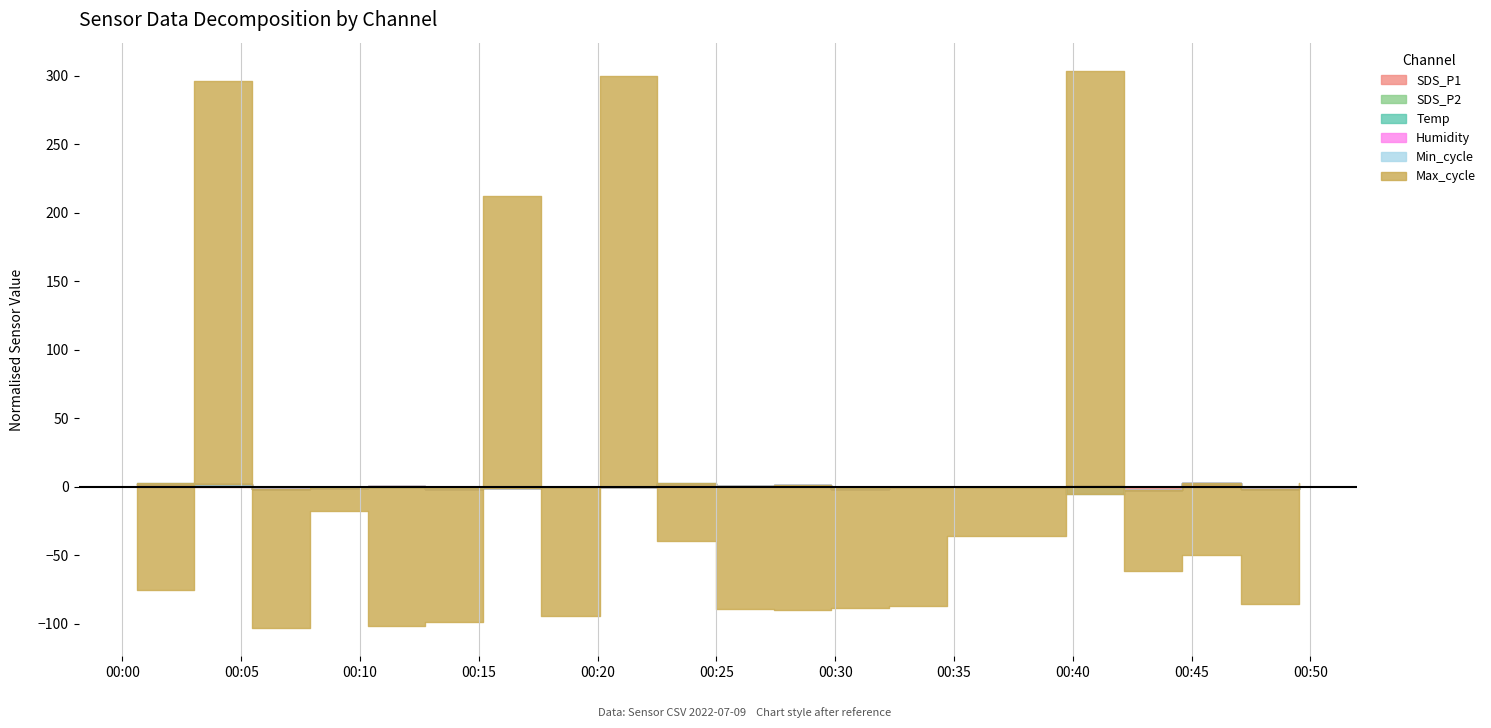

Reading left to right, what are all the values shown in this chart?

SDS_P1: 2022/07/09 00:00:36=7.4	2022/07/09 00:03:01=6.8	2022/07/09 00:05:27=3.7	2022/07/09 00:07:53=4.5	2022/07/09 00:10:19=5.1	2022/07/09 00:12:45=3.8	2022/07/09 00:15:11=4.7	2022/07/09 00:17:37=4.9	2022/07/09 00:20:05=5.2	2022/07/09 00:22:31=7.6	2022/07/09 00:24:58=5.9	2022/07/09 00:27:24=6.0	2022/07/09 00:29:49=4.0	2022/07/09 00:32:16=5.4	2022/07/09 00:34:41=5.4	2022/07/09 00:39:42=6.0	2022/07/09 00:42:10=3.1	2022/07/09 00:44:36=7.5	2022/07/09 00:47:04=4.0	2022/07/09 00:49:31=4.9
SDS_P2: 2022/07/09 00:00:36=2.0	2022/07/09 00:03:01=2.1	2022/07/09 00:05:27=1.9	2022/07/09 00:07:53=2.1	2022/07/09 00:10:19=2.5	2022/07/09 00:12:45=2.2	2022/07/09 00:15:11=1.9	2022/07/09 00:17:37=2.1	2022/07/09 00:20:05=1.9	2022/07/09 00:22:31=2.0	2022/07/09 00:24:58=2.0	2022/07/09 00:27:24=2.4	2022/07/09 00:29:49=1.9	2022/07/09 00:32:16=1.9	2022/07/09 00:34:41=1.8	2022/07/09 00:39:42=1.9	2022/07/09 00:42:10=2.0	2022/07/09 00:44:36=2.6	2022/07/09 00:47:04=1.9	2022/07/09 00:49:31=2.0
Temp: 2022/07/09 00:00:36=15.7	2022/07/09 00:03:01=15.7	2022/07/09 00:05:27=15.6	2022/07/09 00:07:53=15.6	2022/07/09 00:10:19=15.6	2022/07/09 00:12:45=15.5	2022/07/09 00:15:11=15.5	2022/07/09 00:17:37=15.5	2022/07/09 00:20:05=15.5	2022/07/09 00:22:31=15.5	2022/07/09 00:24:58=15.5	2022/07/09 00:27:24=15.5	2022/07/09 00:29:49=15.5	2022/07/09 00:32:16=15.4	2022/07/09 00:34:41=15.4	2022/07/09 00:39:42=15.3	2022/07/09 00:42:10=15.3	2022/07/09 00:44:36=15.3	2022/07/09 00:47:04=15.3	2022/07/09 00:49:31=15.3
Humidity: 2022/07/09 00:00:36=99.9	2022/07/09 00:03:01=99.9	2022/07/09 00:05:27=99.9	2022/07/09 00:07:53=99.9	2022/07/09 00:10:19=99.9	2022/07/09 00:12:45=99.9	2022/07/09 00:15:11=99.9	2022/07/09 00:17:37=99.9	2022/07/09 00:20:05=99.9	2022/07/09 00:22:31=99.9	2022/07/09 00:24:58=99.9	2022/07/09 00:27:24=99.9	2022/07/09 00:29:49=99.9	2022/07/09 00:32:16=99.9	2022/07/09 00:34:41=99.9	2022/07/09 00:39:42=99.9	2022/07/09 00:42:10=99.9	2022/07/09 00:44:36=99.9	2022/07/09 00:47:04=99.9	2022/07/09 00:49:31=99.9
Min_cycle: 2022/07/09 00:00:36=28.0	2022/07/09 00:03:01=28.0	2022/07/09 00:05:27=28.0	2022/07/09 00:07:53=28.0	2022/07/09 00:10:19=28.0	2022/07/09 00:12:45=28.0	2022/07/09 00:15:11=28.0	2022/07/09 00:17:37=28.0	2022/07/09 00:20:05=28.0	2022/07/09 00:22:31=28.0	2022/07/09 00:24:58=28.0	2022/07/09 00:27:24=28.0	2022/07/09 00:29:49=28.0	2022/07/09 00:32:16=28.0	2022/07/09 00:34:41=28.0	2022/07/09 00:39:42=22.0	2022/07/09 00:42:10=28.0	2022/07/09 00:44:36=28.0	2022/07/09 00:47:04=28.0	2022/07/09 00:49:31=28.0
Max_cycle: 2022/07/09 00:00:36=20194.0	2022/07/09 00:03:01=20566.0	2022/07/09 00:05:27=20170.0	2022/07/09 00:07:53=20255.0	2022/07/09 00:10:19=20170.0	2022/07/09 00:12:45=20174.0	2022/07/09 00:15:11=20485.0	2022/07/09 00:17:37=20178.0	2022/07/09 00:20:05=20572.0	2022/07/09 00:22:31=20230.0	2022/07/09 00:24:58=20182.0	2022/07/09 00:27:24=20181.0	2022/07/09 00:29:49=20185.0	2022/07/09 00:32:16=20185.0	2022/07/09 00:34:41=20236.0	2022/07/09 00:39:42=20581.0	2022/07/09 00:42:10=20213.0	2022/07/09 00:44:36=20219.0	2022/07/09 00:47:04=20188.0	2022/07/09 00:49:31=20275.0